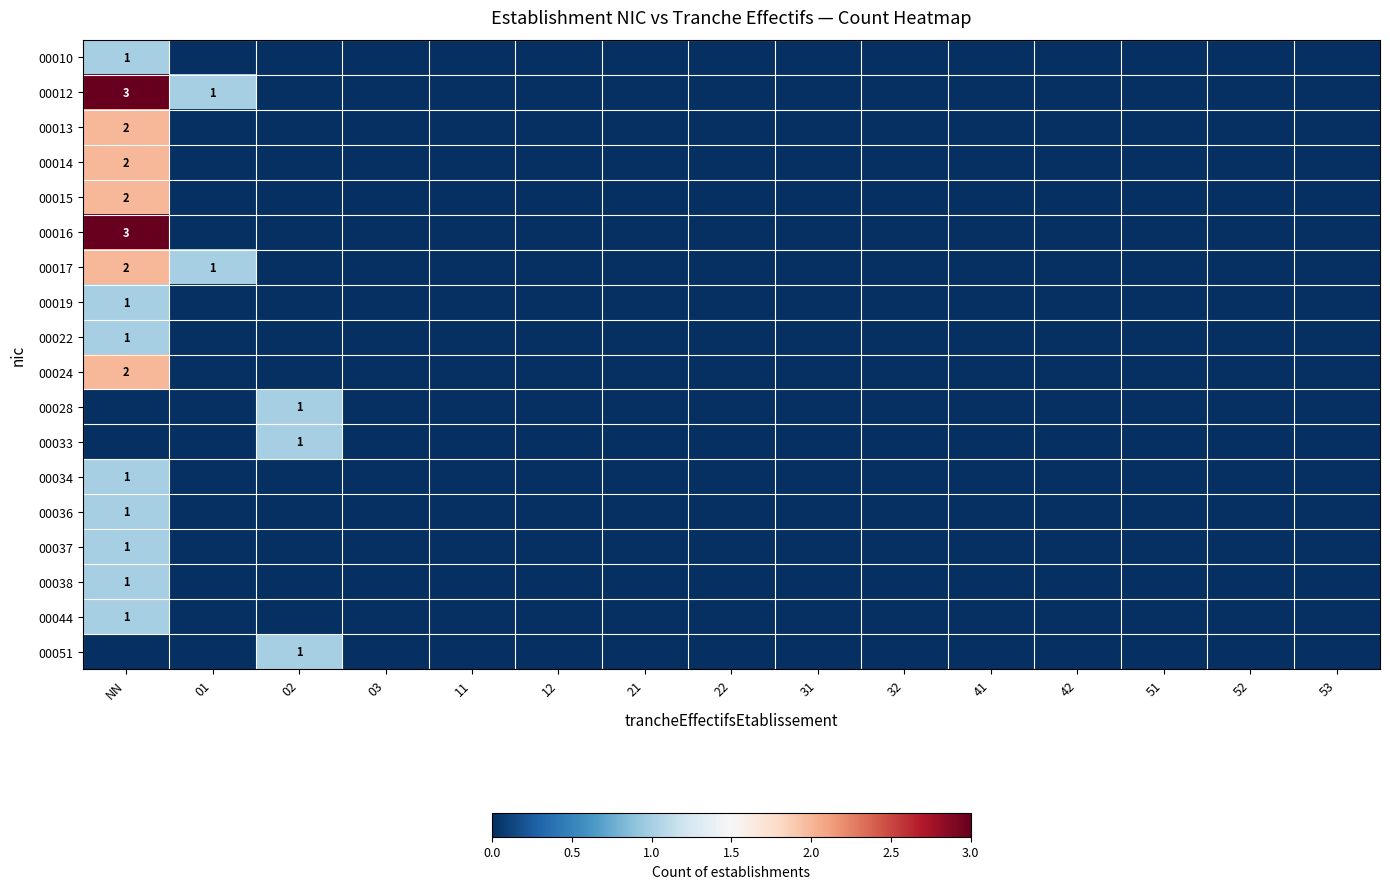

What is the difference between the maximum and minimum values in the 00022 series?

1